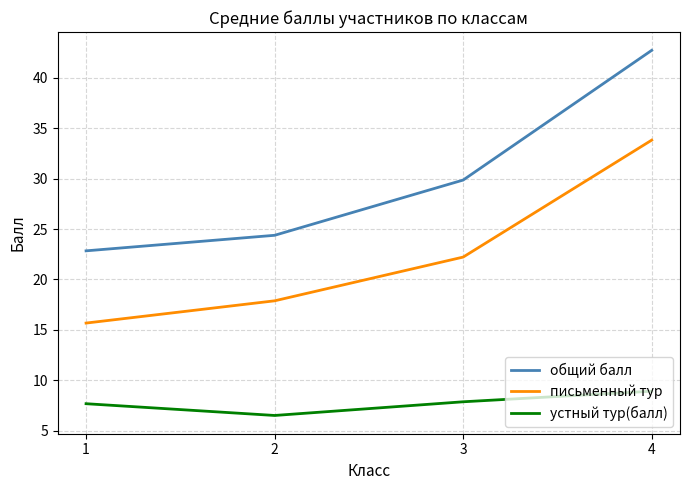

What is the average value of the общий балл series?

29.9